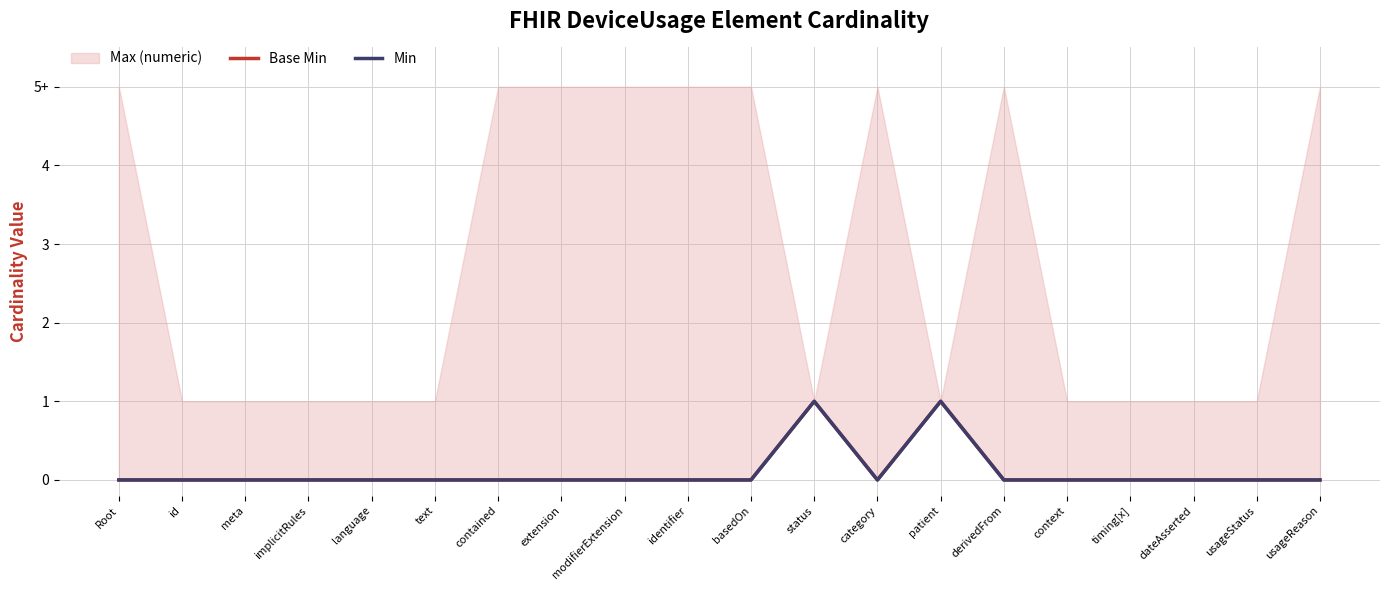

Reading left to right, list all the values displayed in this chart.

Base Min: 0	0	0	0	0	0	0	0	0	0	0	1	0	1	0	0	0	0	0	0
Min: 0	0	0	0	0	0	0	0	0	0	0	1	0	1	0	0	0	0	0	0